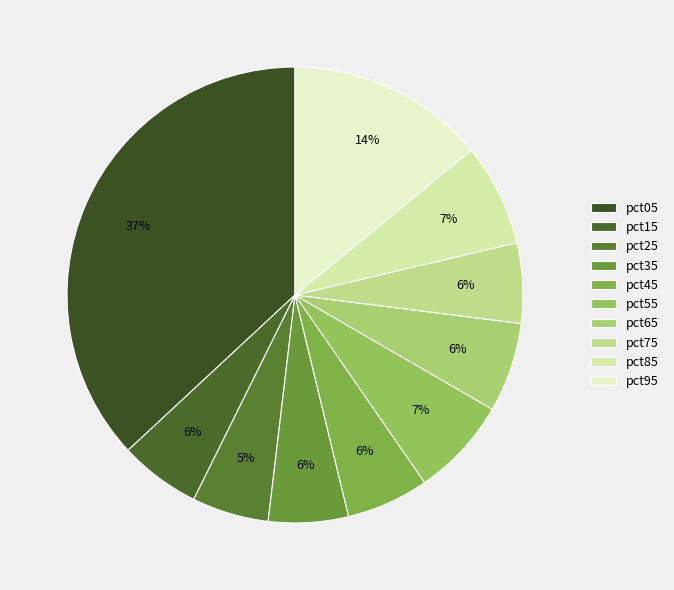

Rank the categories by value from lowest to highest.

pct25, pct35, pct75, pct15, pct45, pct65, pct55, pct85, pct95, pct05